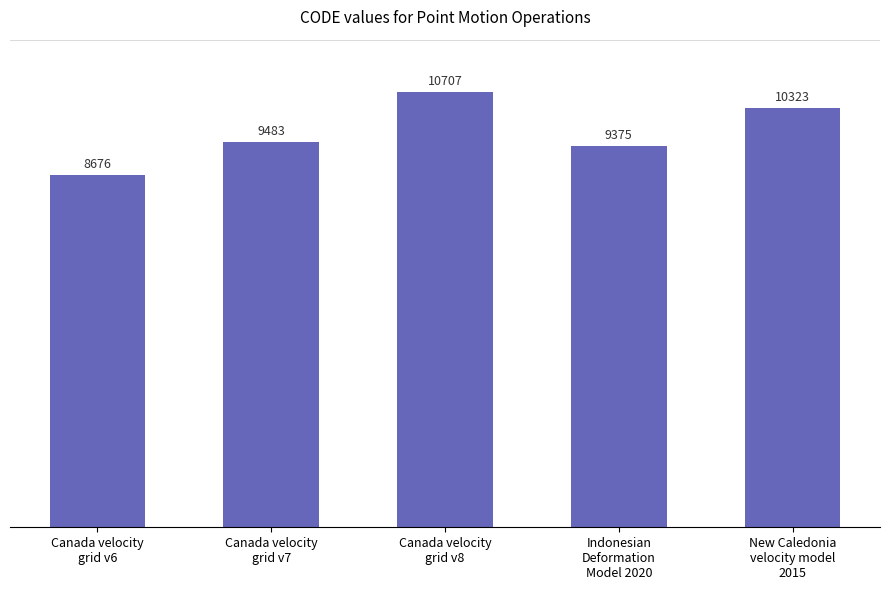

What is the maximum value shown in the chart?

10707